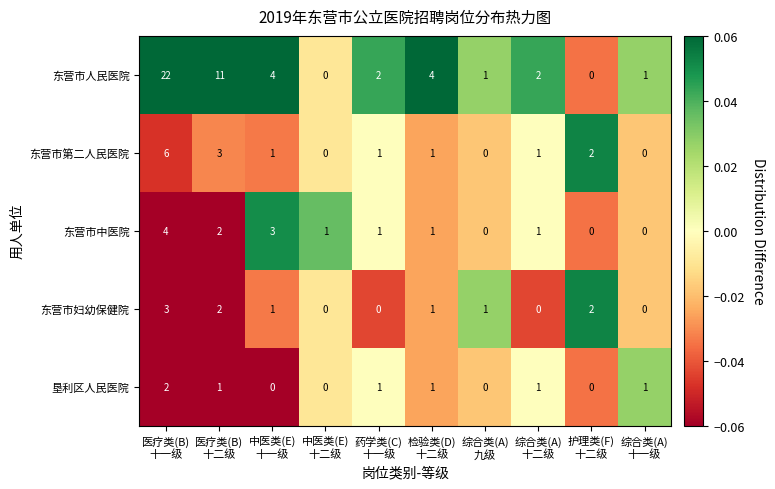

Which series has the widest spread of values?

东营市人民医院